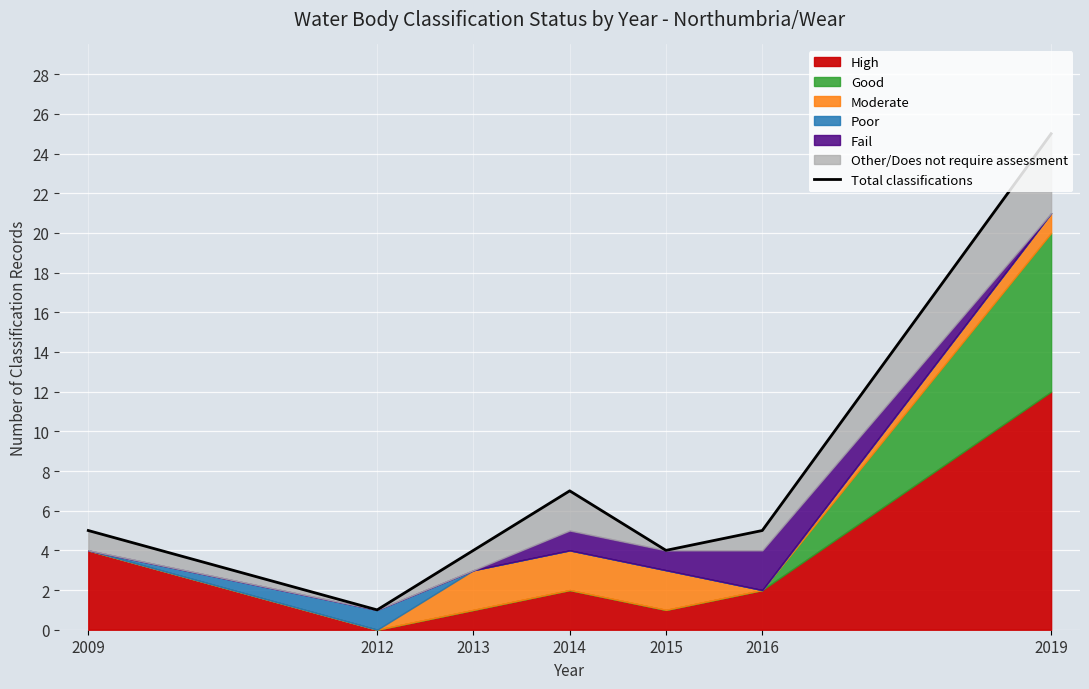

What is the value of the 5th point from the left?

4